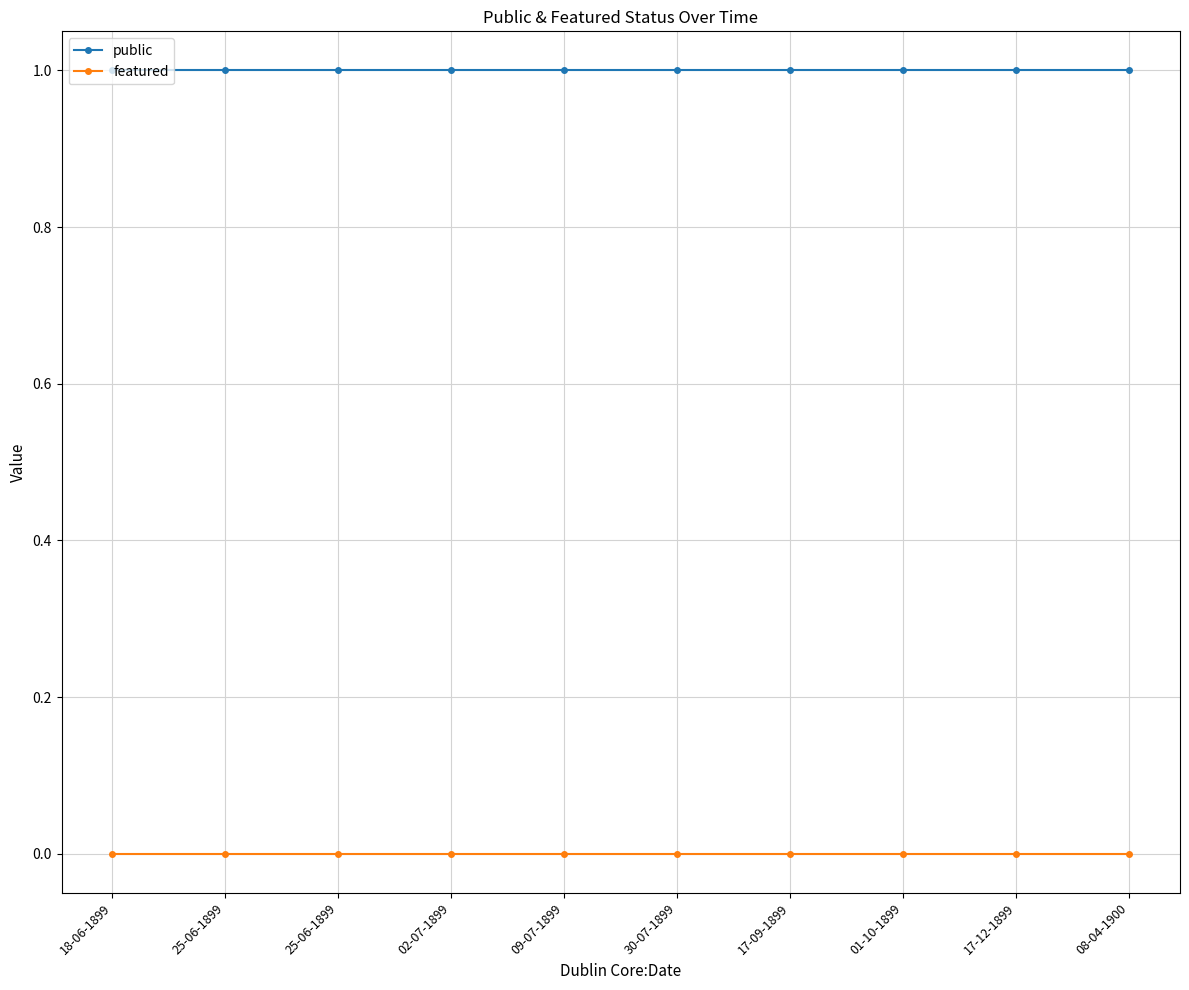

What is the total value across all series at 25-06-1899?

1